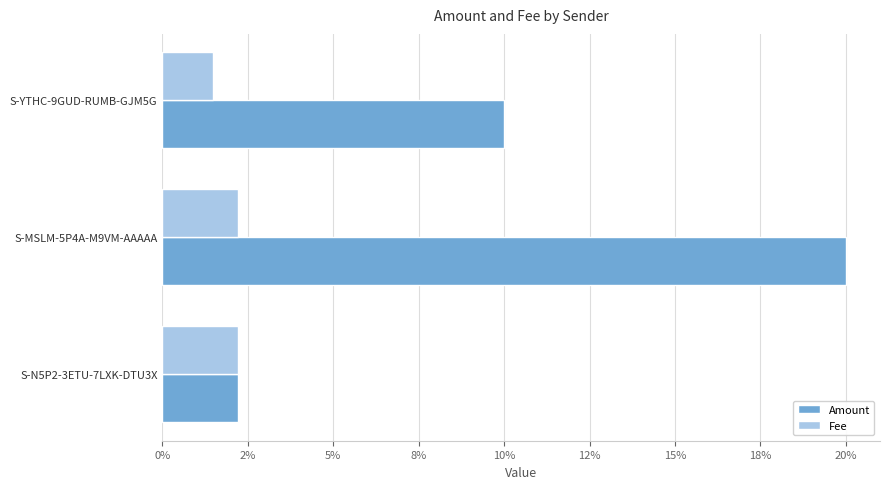

What position from the right is S-YTHC-9GUD-RUMB-GJM5G?

3